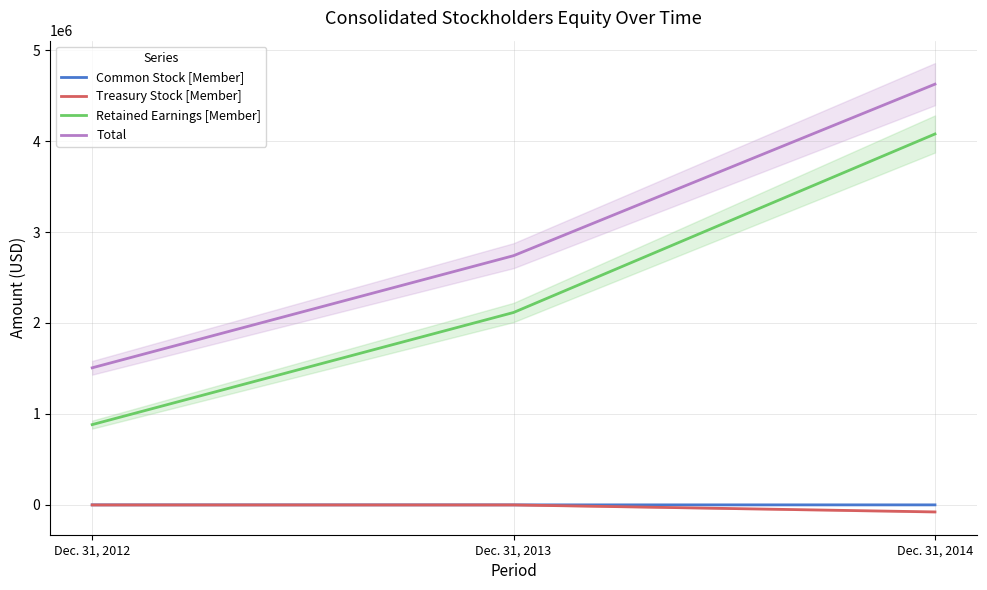

How many lines are shown in the chart?

4